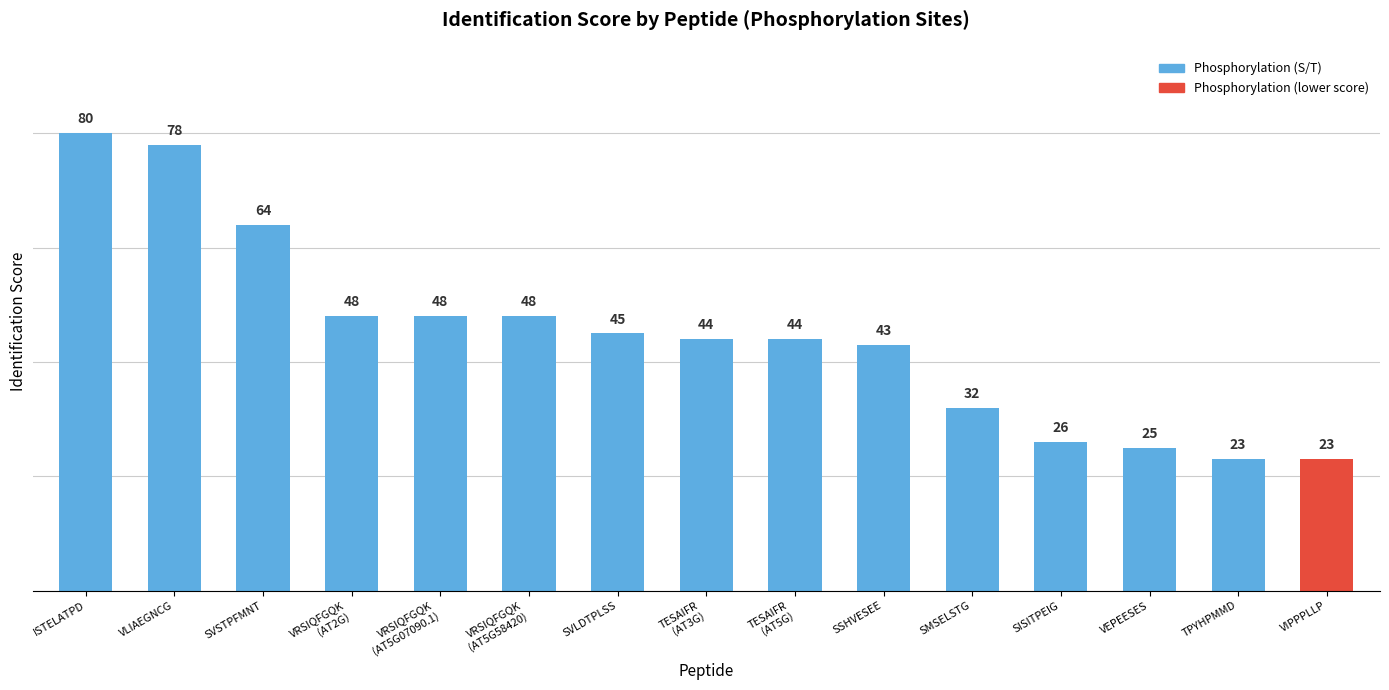

Reading left to right, transcribe all the data shown in this chart.

80	78	64	48	48	48	45	44	44	43	32	26	25	23	23